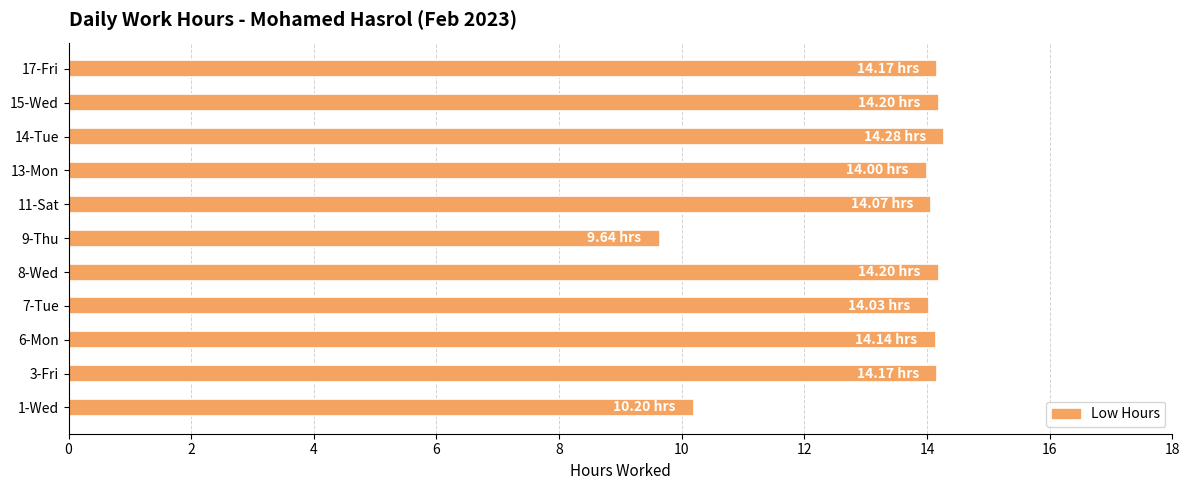

What is the difference between the values at 1-Wed and 9-Thu?

0.6